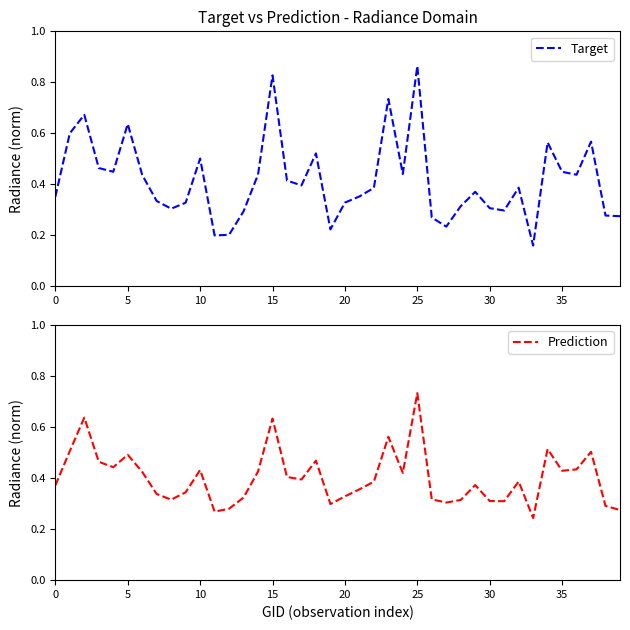

What is the label of the 3rd point from the right?

37